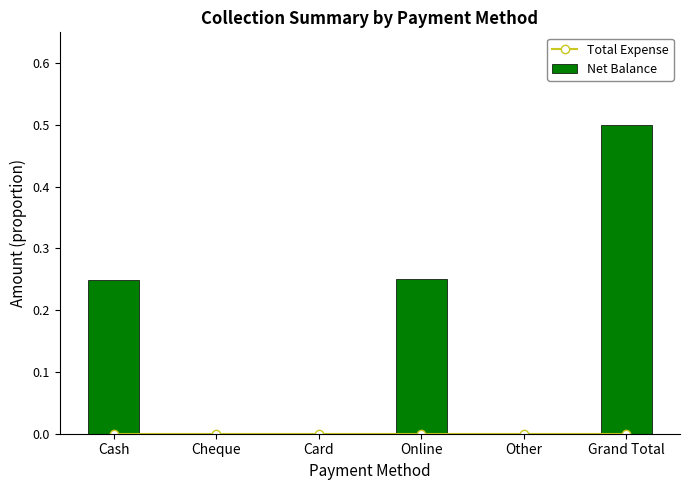

What position from the left is Other?

5